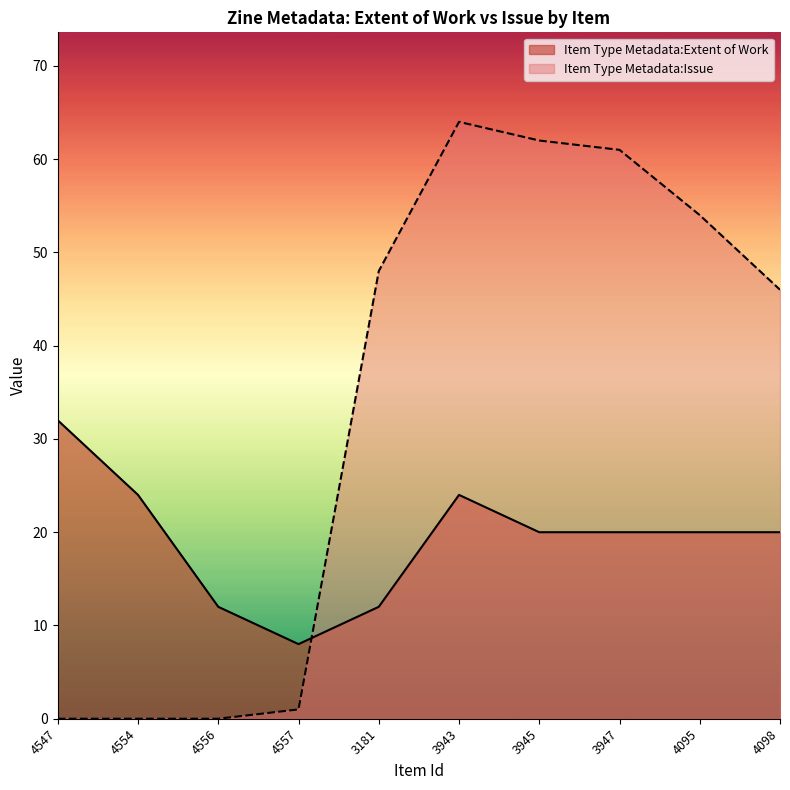

Is the value of Item Type Metadata:Extent of Work at 4547 greater than the value of Item Type Metadata:Issue at 3943?

No